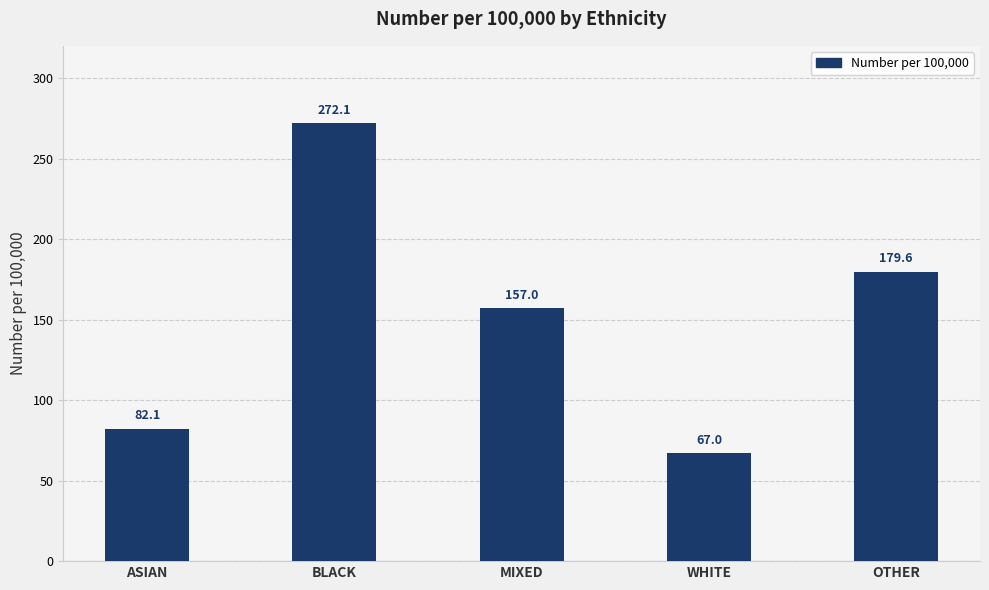

Reading left to right, extract all data points from this chart.

82.1	272.1	157.0	67.0	179.6